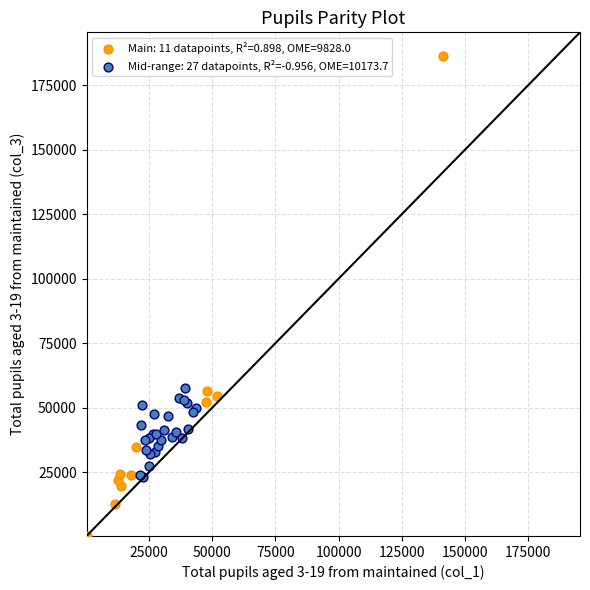

Which series reaches the maximum Y coordinate?

Main: 11 datapoints, R²=0.898, OME=9828.0